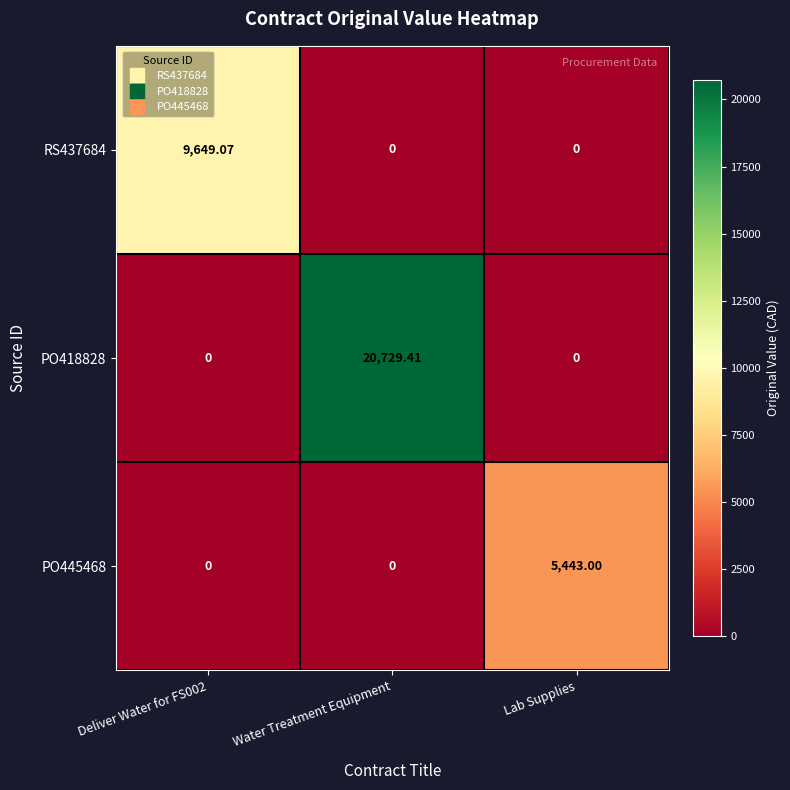

At which category does the chart reach its peak across all series?

Water Treatment Equipment